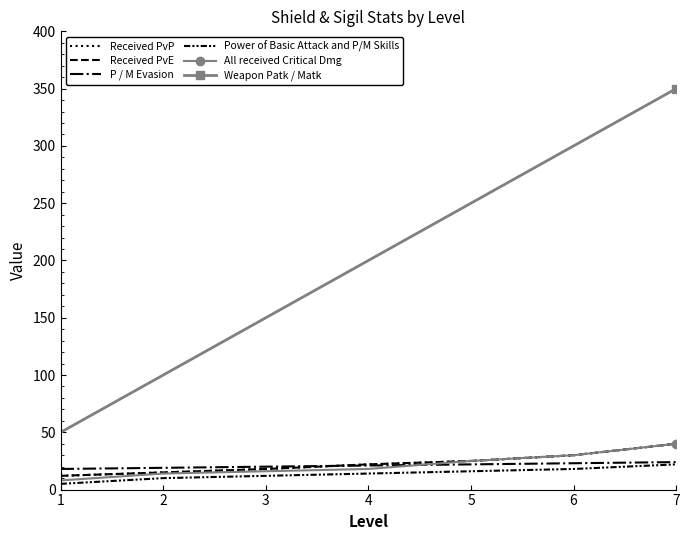

At which category is the sum across all series the highest?

7